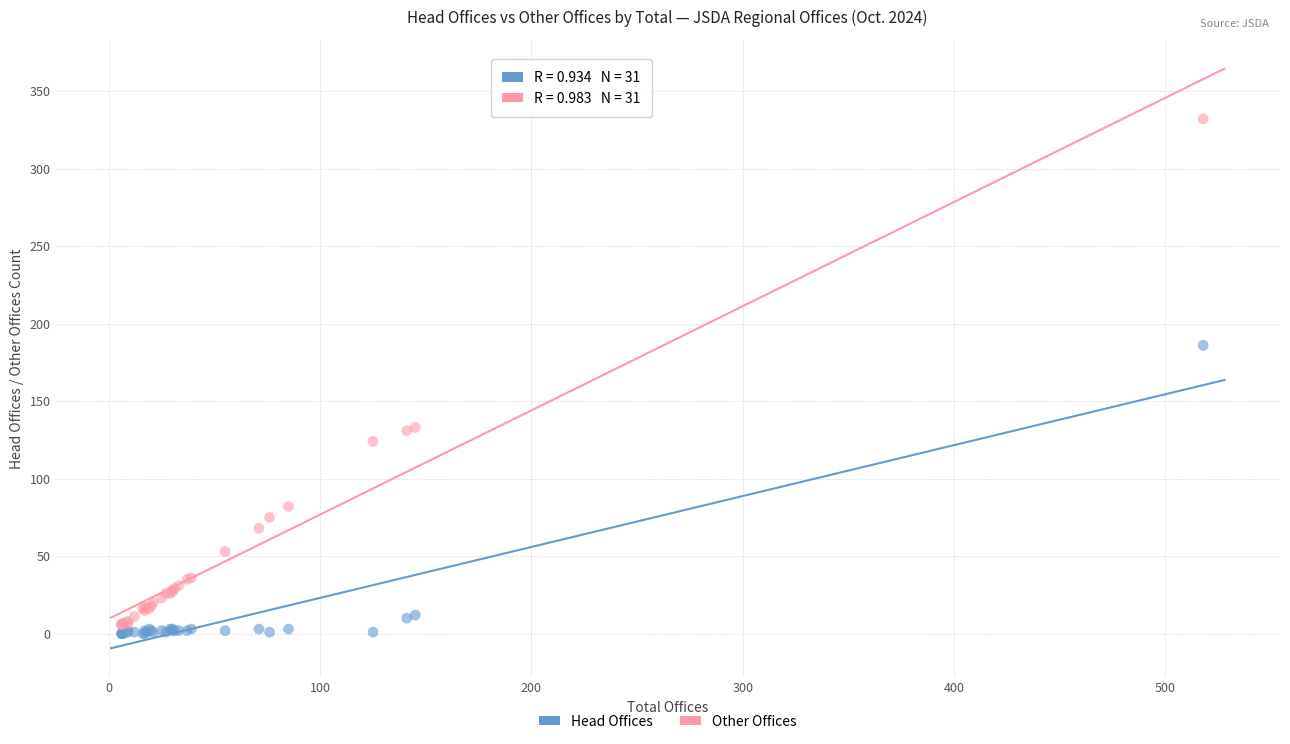

Across all series, what Y value is closest to 166?

186